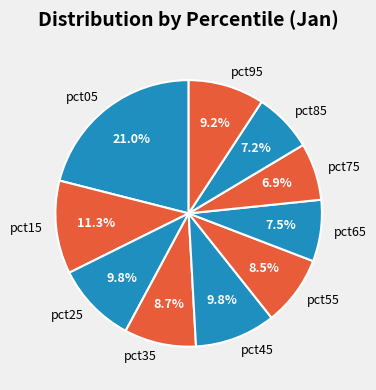

Is there a majority slice in this chart?

No